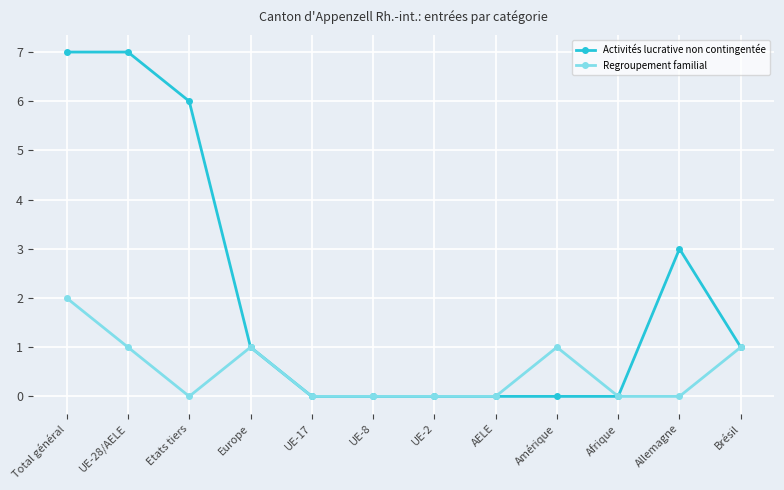

Read the Activités lucrative non contingentée value at UE-28/AELE.

7